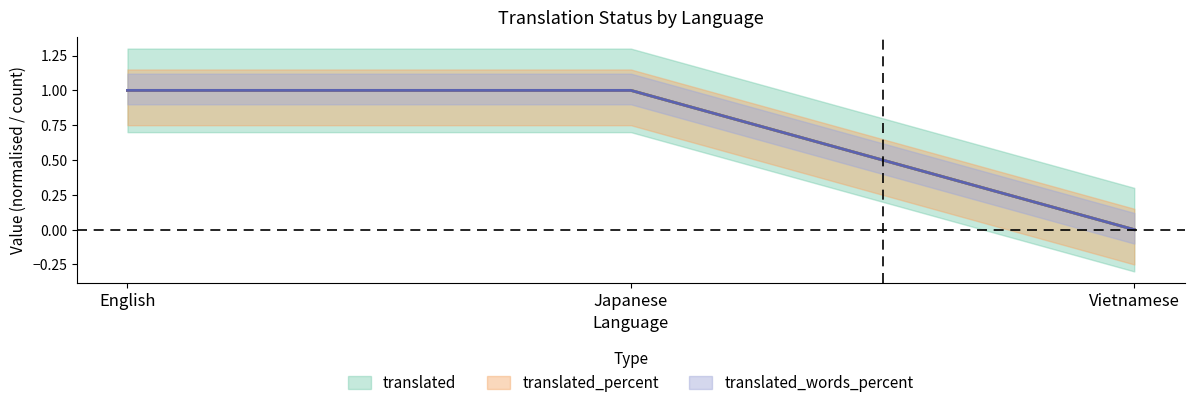

How many data points in translated_words_percent are less than 1?

1